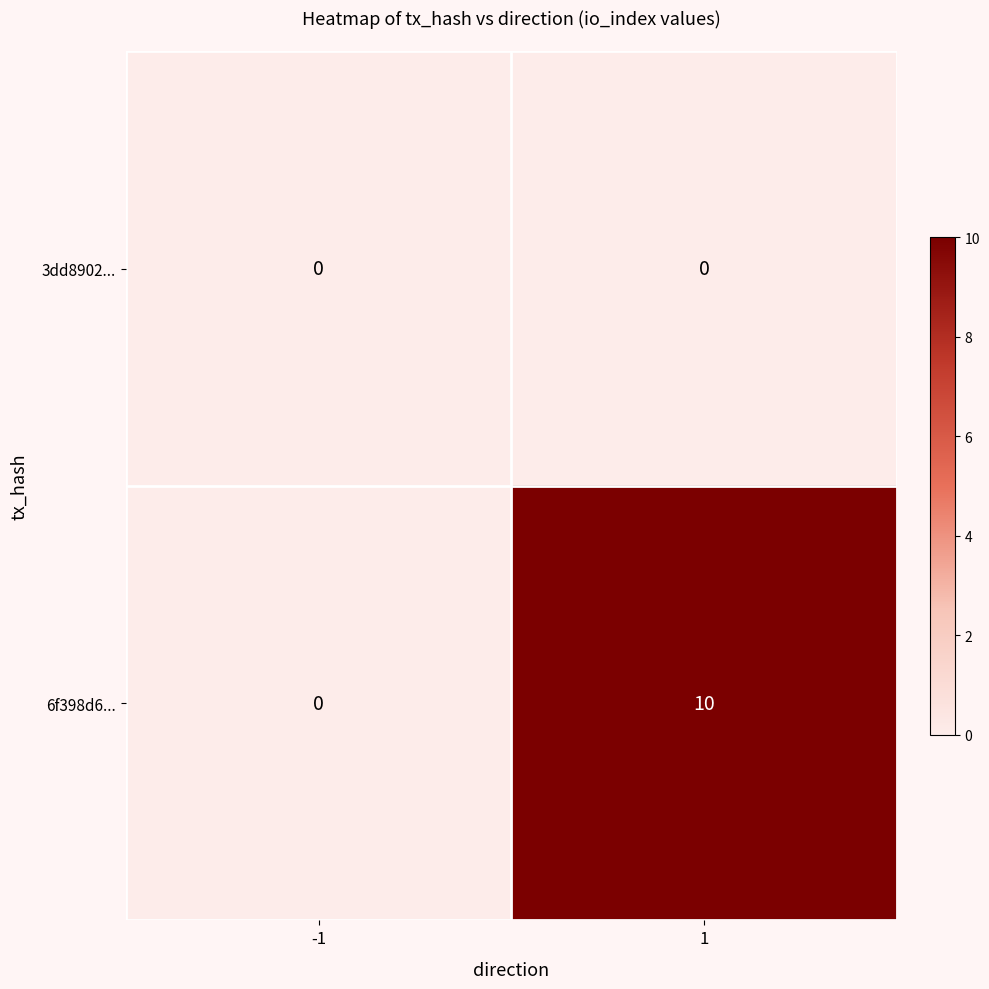

How many values in 6f398d6... are above zero?

1